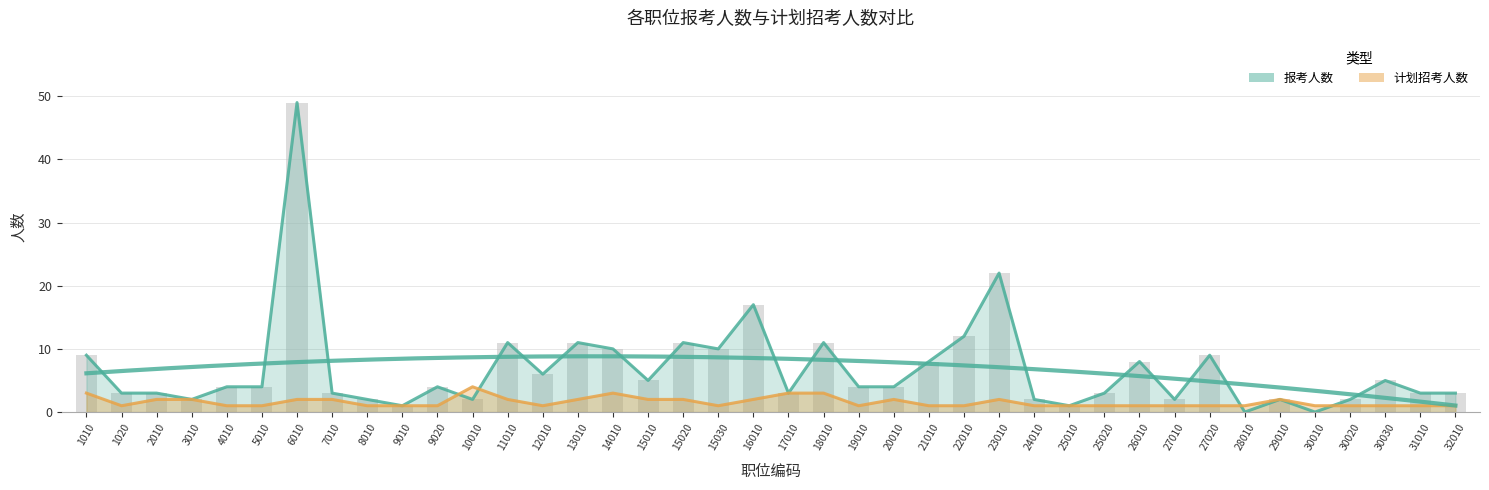

At how many categories does at least one series exceed 36?

1